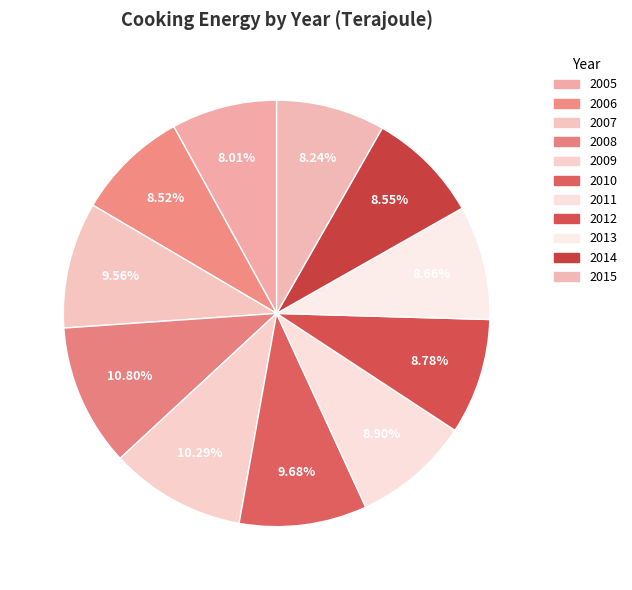

How many slices are in this pie chart?

11